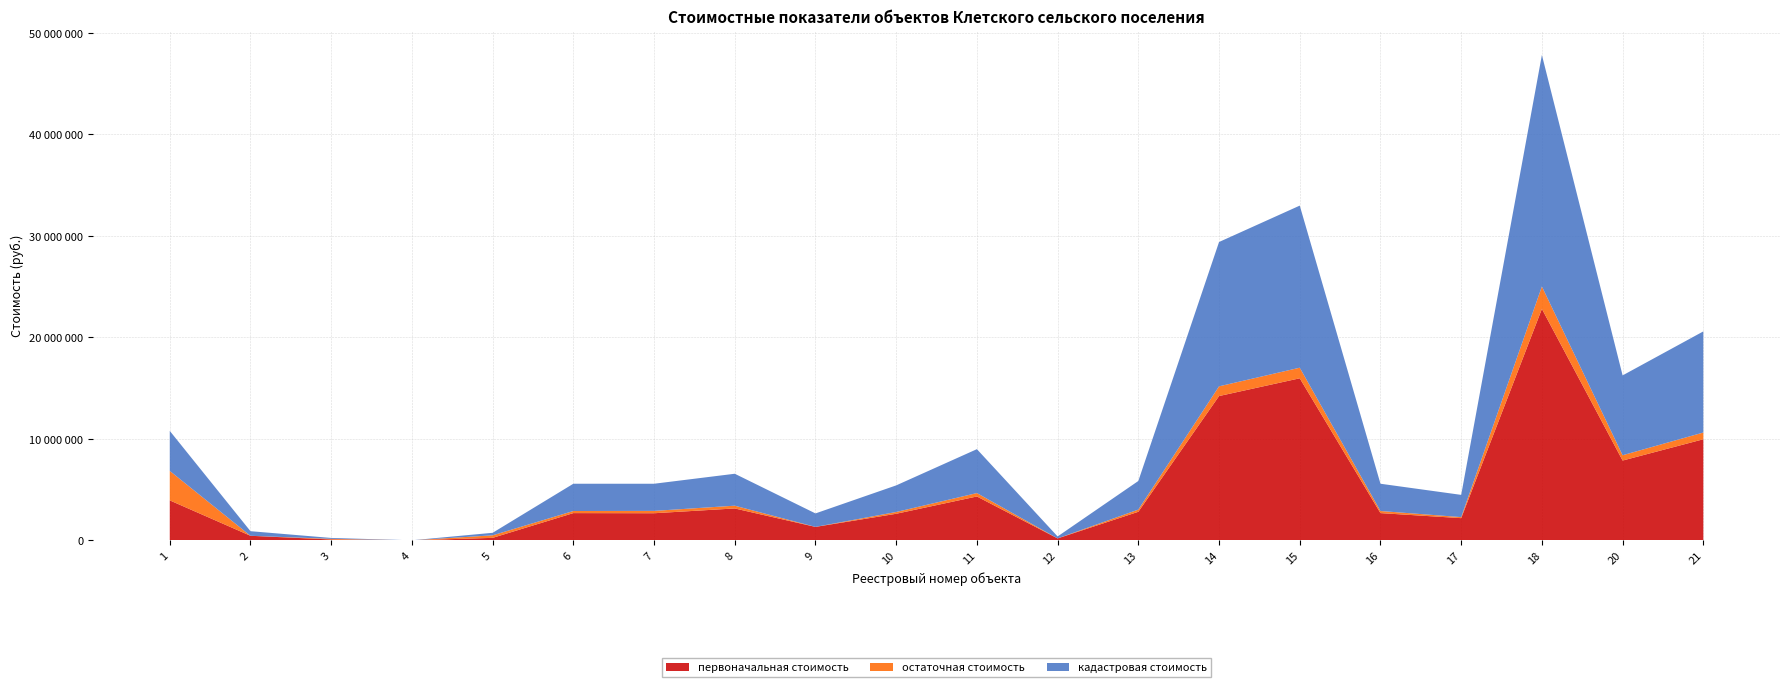

Reading left to right, transcribe all the data shown in this chart.

первоначальная стоимость: 3942993.0	453047.4	89015.0	5000.0	249000.0	2688005.0	2674893.0	3146933.0	1328530.0	2622444.0	4327033.0	194045.0	2819128.0	14223955.0	15973870.0	2688005.0	2191614.0	22815266.0	7867333.0	9965289.0
остаточная стоимость: 2905290.5	0.0	61816.0	0.0	249000.0	206055.8	231824.9	272735.2	0.0	174829.7	335738.0	0.0	216133.9	957201.9	1044977.7	206081.4	101995.8	2205480.4	524490.2	664354.2
кадастровая стоимость: 3942993.0	453047.4	89015.0	5000.0	249000.0	2688005.0	2674893.0	3146933.0	1328530.0	2622444.0	4327033.0	194045.0	2819128.0	14223955.0	15973870.0	2688005.0	2191614.0	22815266.0	7867333.0	9965289.0